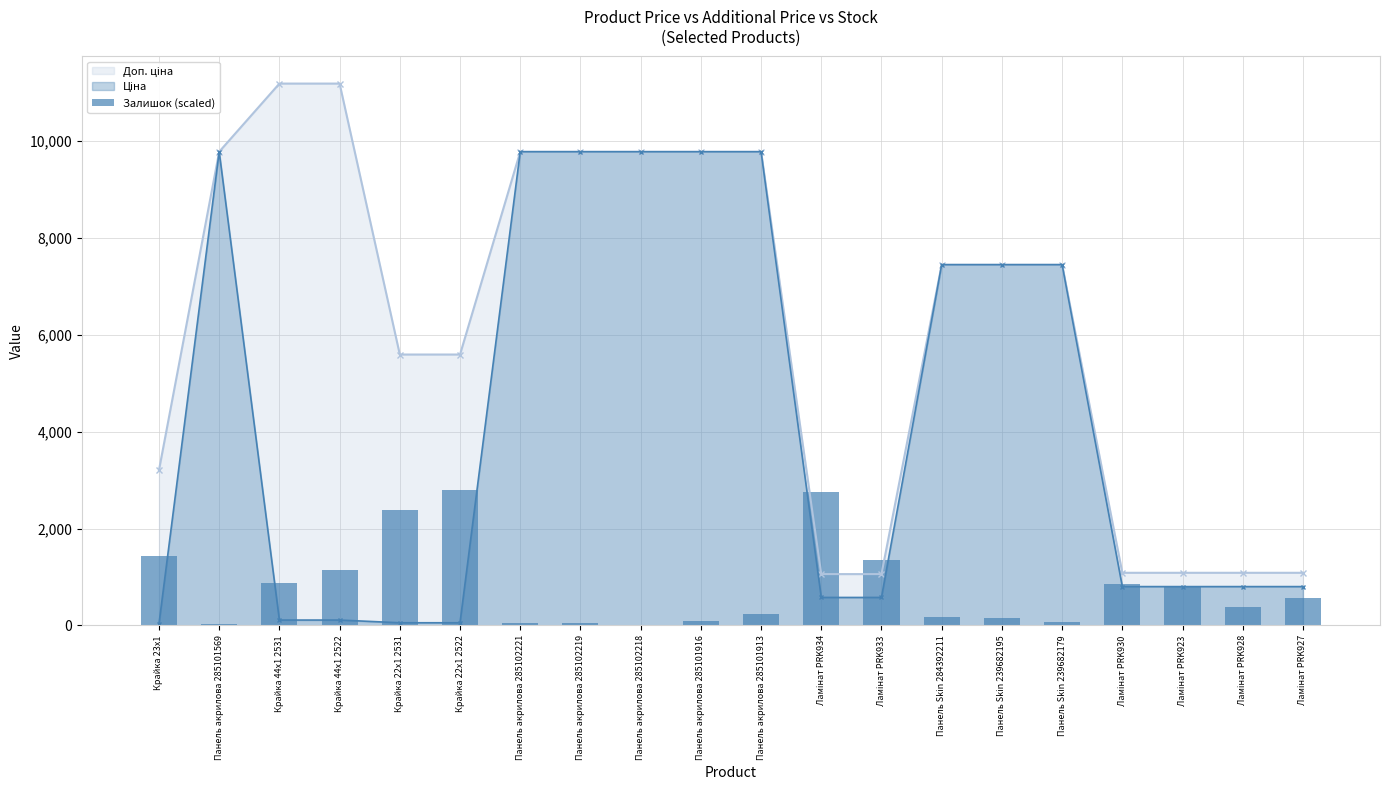

What is the approximate value at Ламінат PRK927?

569.5